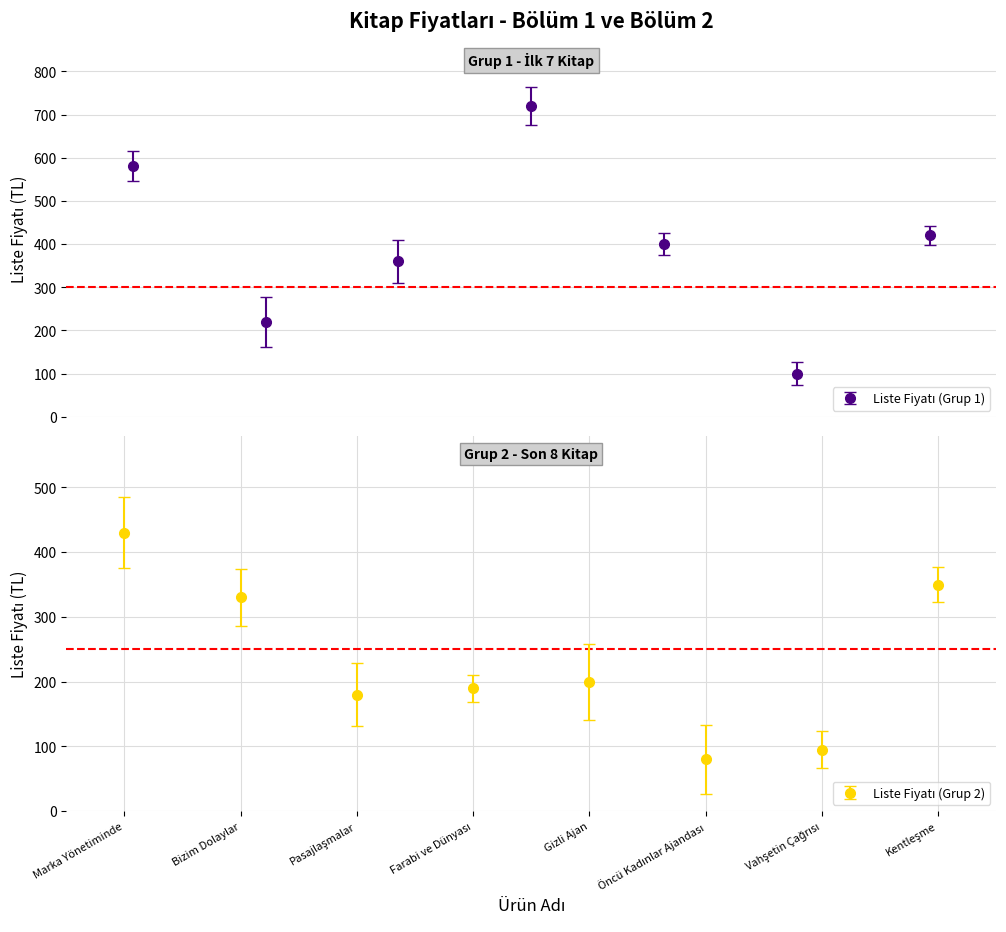

What is the difference between the maximum and minimum values?

640